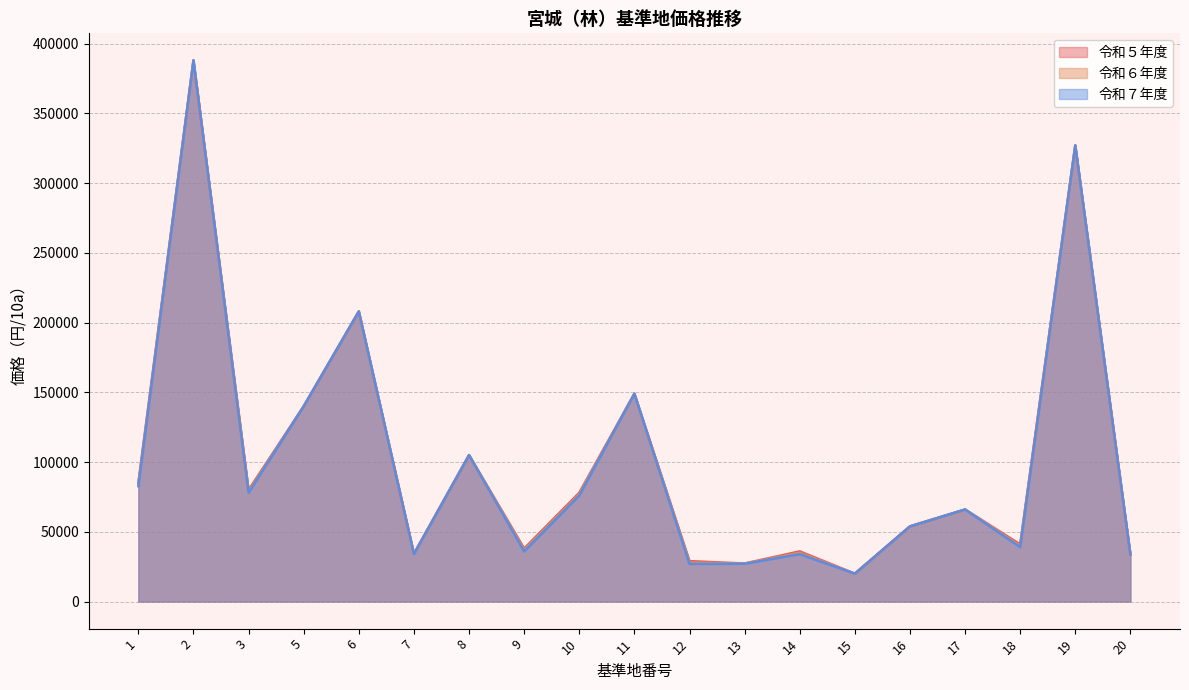

Which series has the largest range (max minus min)?

令和５年度